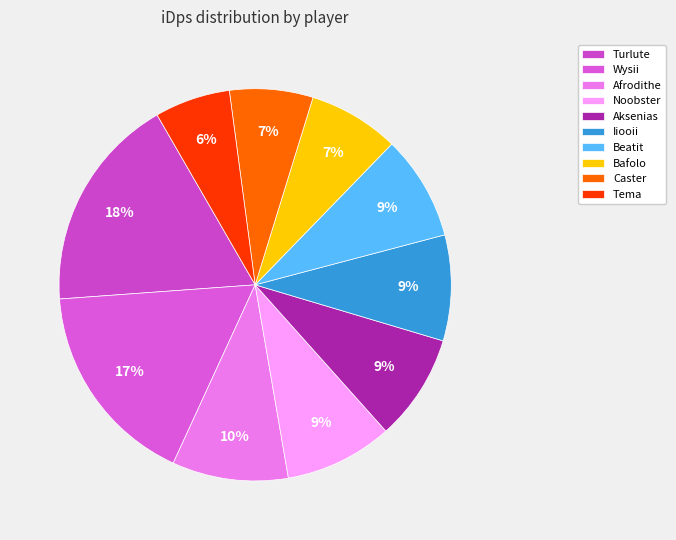

Does any single category account for the majority?

No